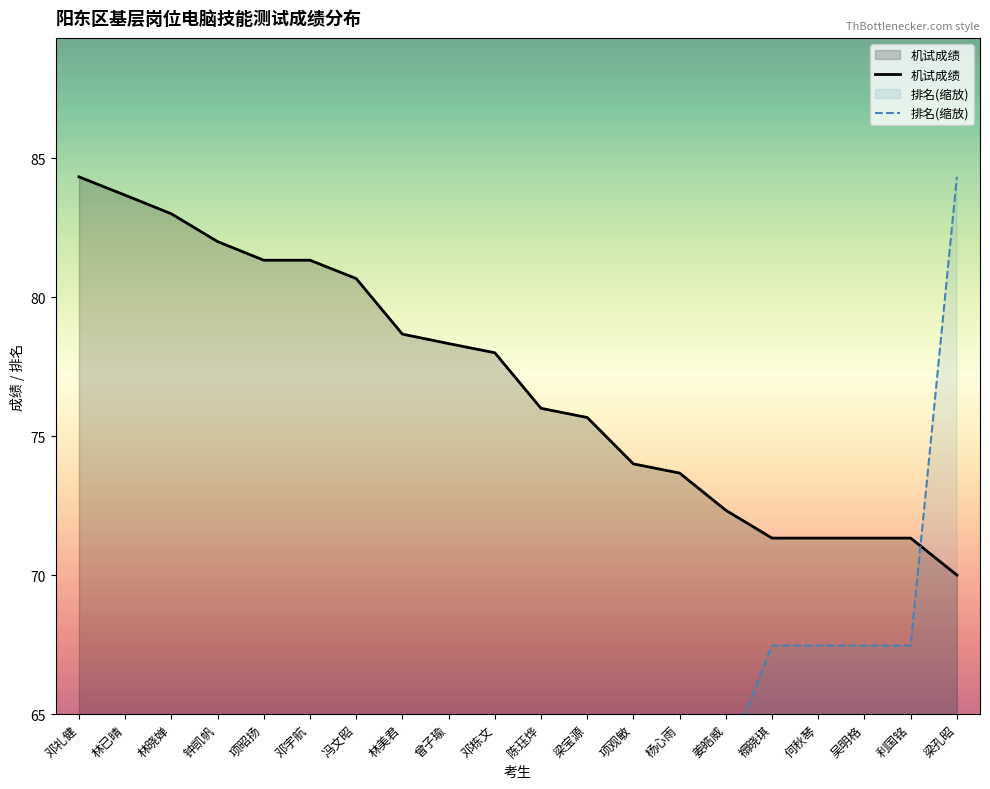

The value of 排名(缩放) at 项昭扬 is 21.1. True or false?

True